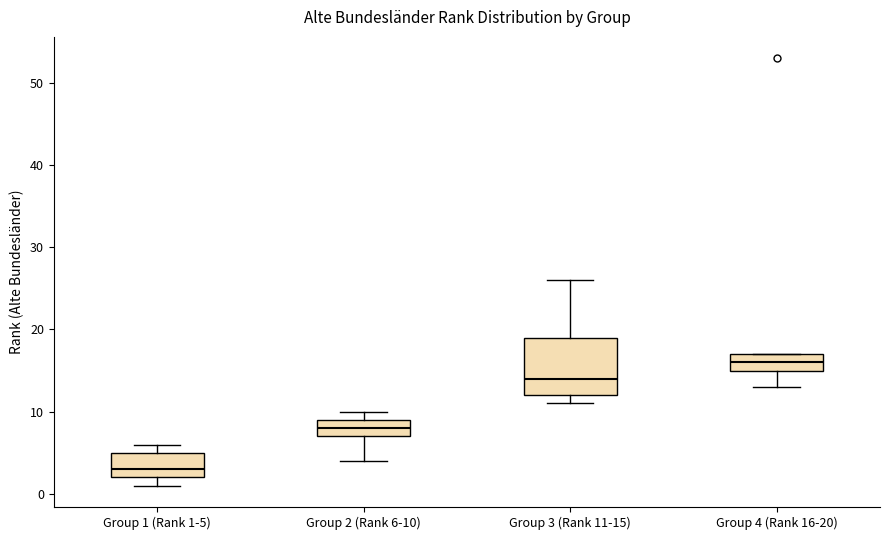

Where is the lower edge of the box for Group 4 (Rank 16-20) on the y-axis? The values are not printed on the chart, so give them approximately, as read against the axis.

15